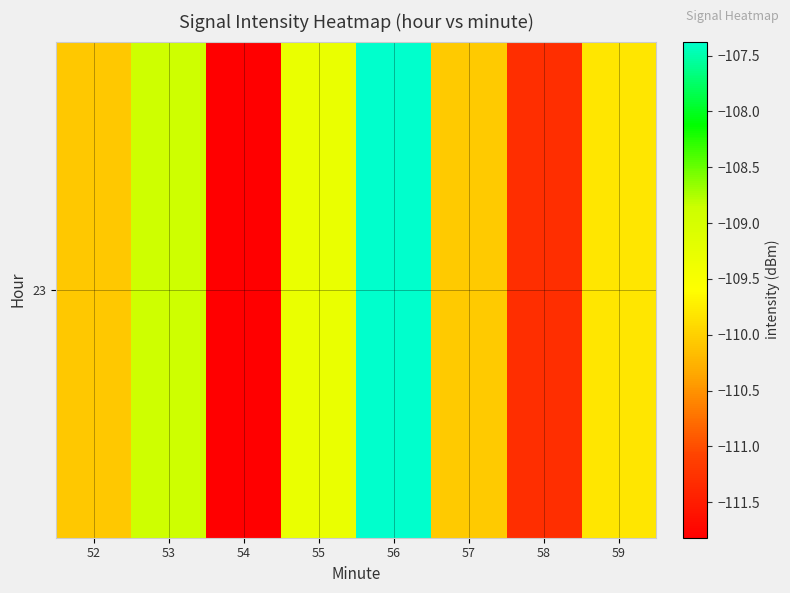

Reading right to left, transcribe all the data shown in this chart.

-109.8	-111.3	-110.1	-107.4	-109.3	-111.8	-108.9	-110.1